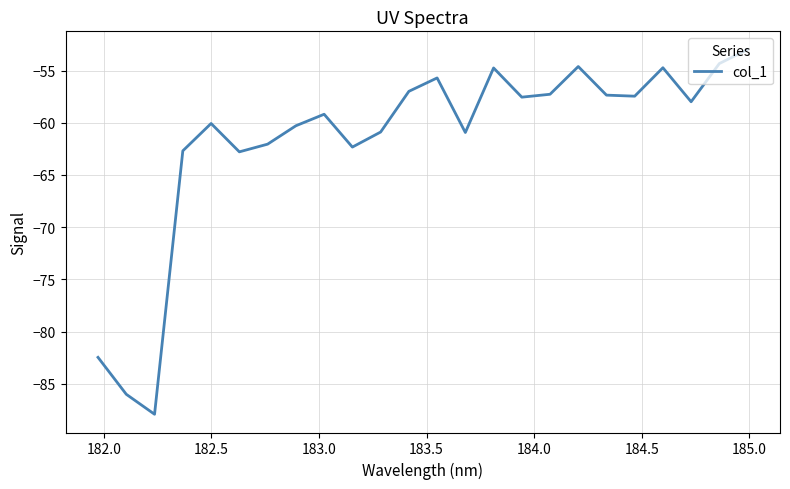

What is the smallest value displayed?

-87.9